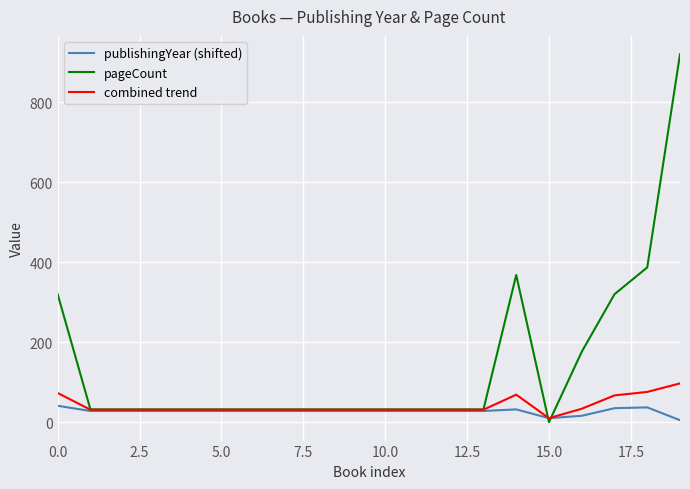

Rank the series by their maximum value, from highest to lowest.

pageCount, combined trend, publishingYear (shifted)